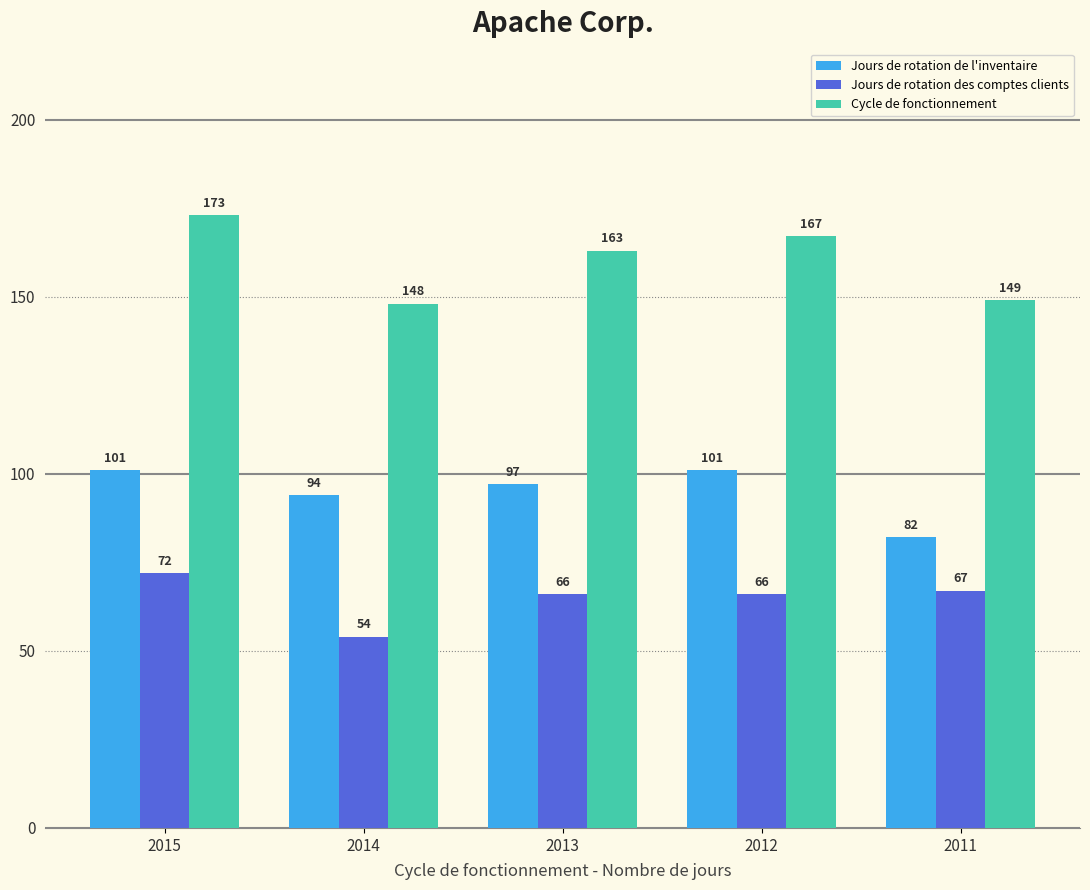

How many groups of bars are there?

5